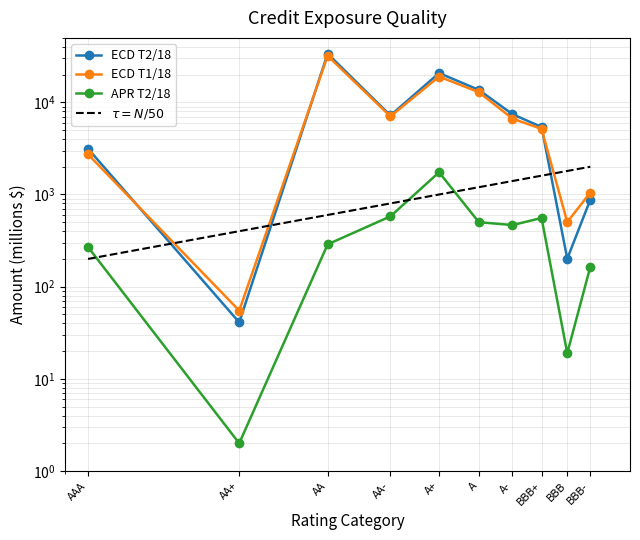

At which label does APR T2/18 first exceed 466?

AA-